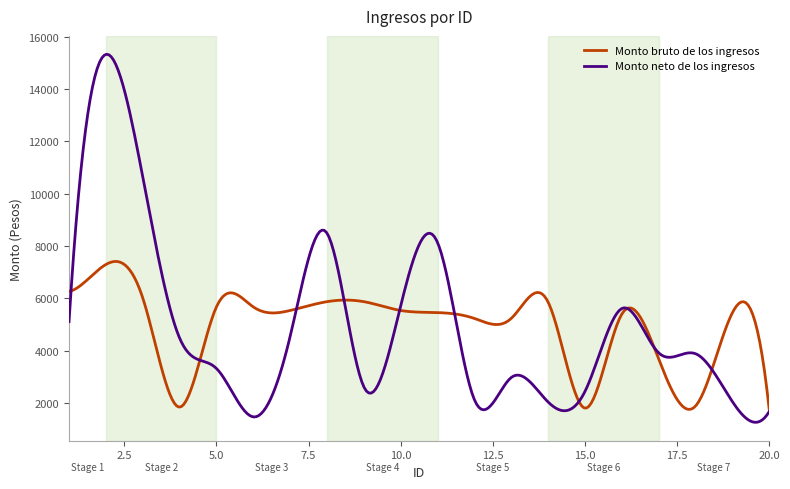

Rank the series by their maximum value, from lowest to highest.

Monto bruto de los ingresos, Monto neto de los ingresos